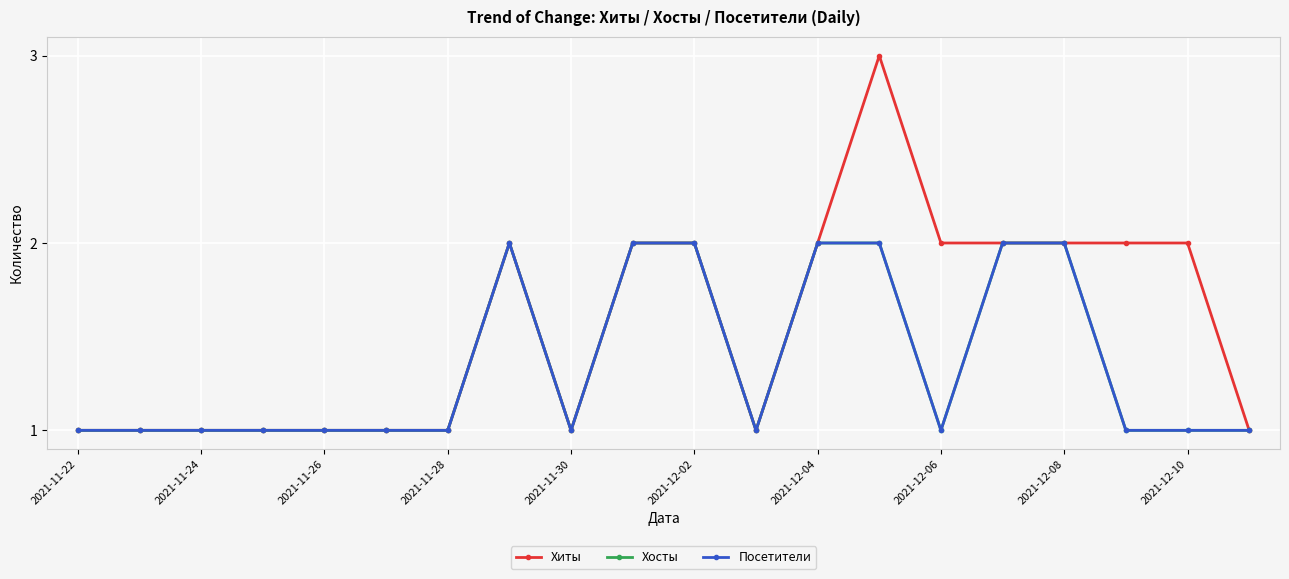

True or false: Посетители and Хиты intersect in this chart.

False